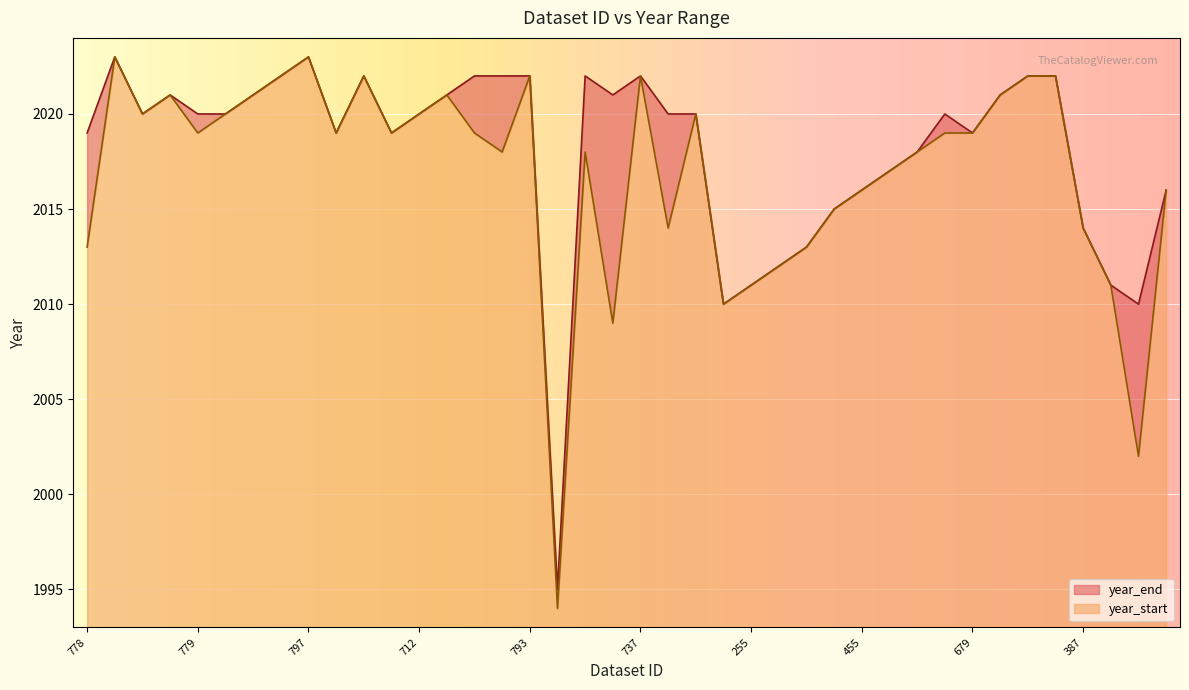

The year_start series shows 2021 at 735. True or false?

True